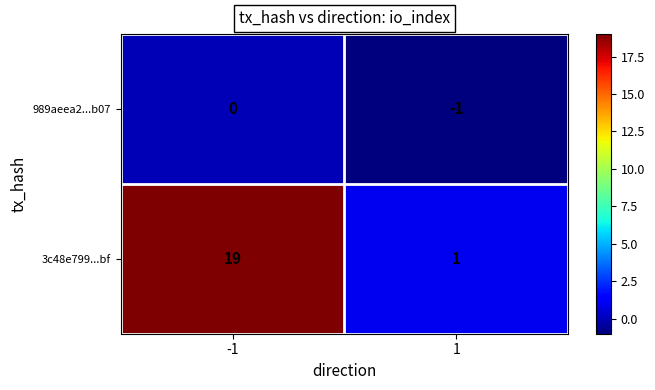

Which series has the largest total across all categories?

3c48e799...bf